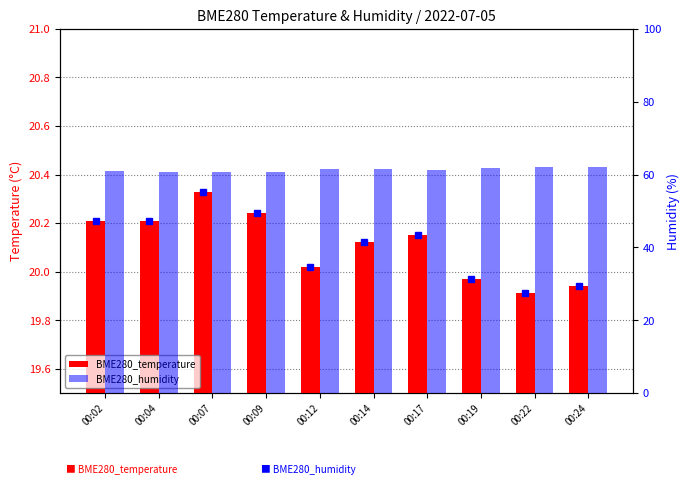

What are all the series names shown in the legend?

BME280_temperature, BME280_humidity